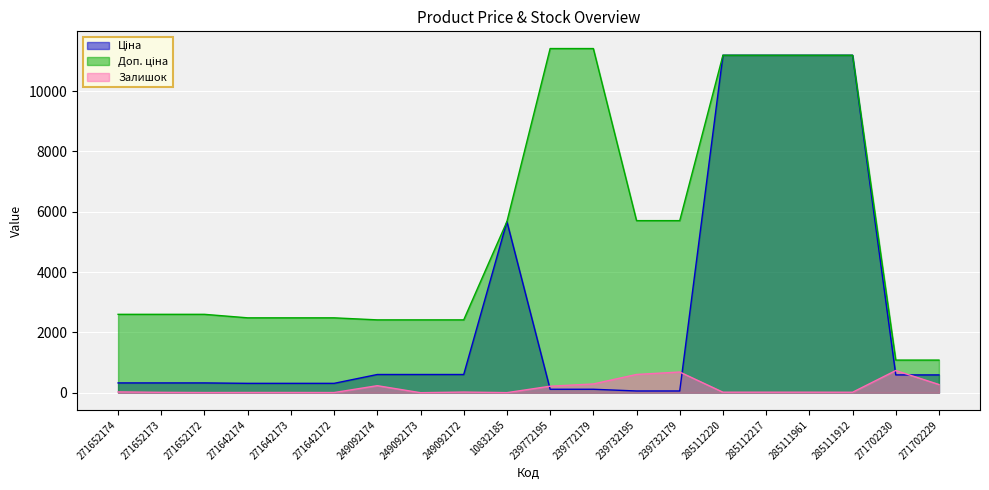

How many data points does each series have?

20